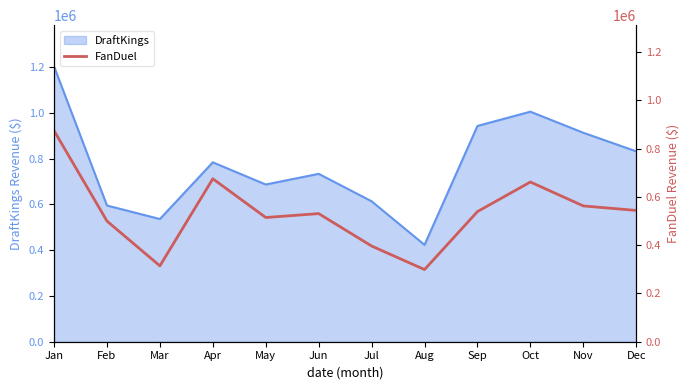

Where is the first local minimum?

Mar